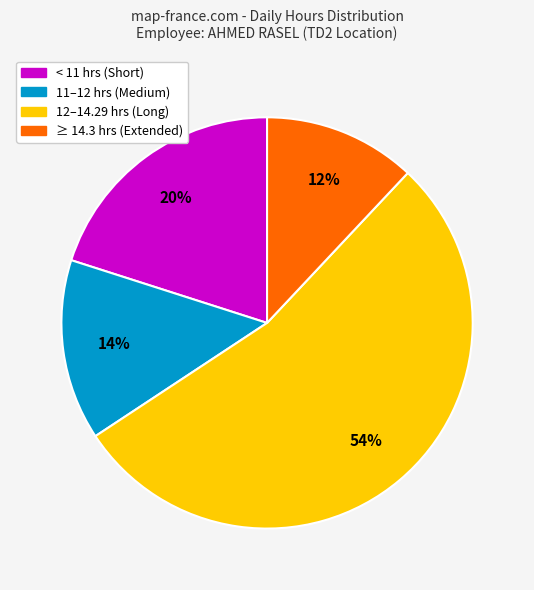

To the nearest percent, what is the difference between the largest and smallest slice percentages?

42%